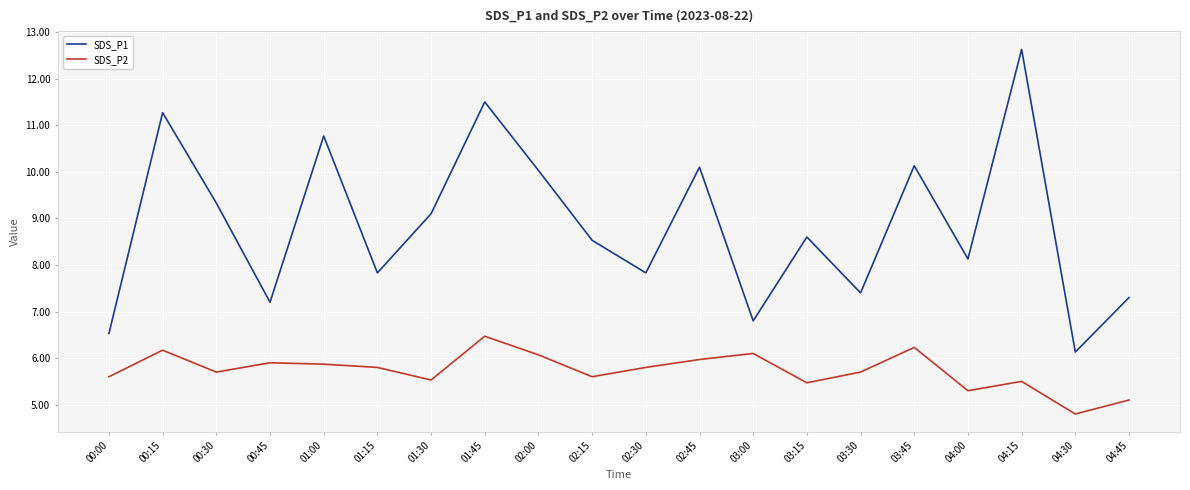

Which series has the largest range (max minus min)?

SDS_P1